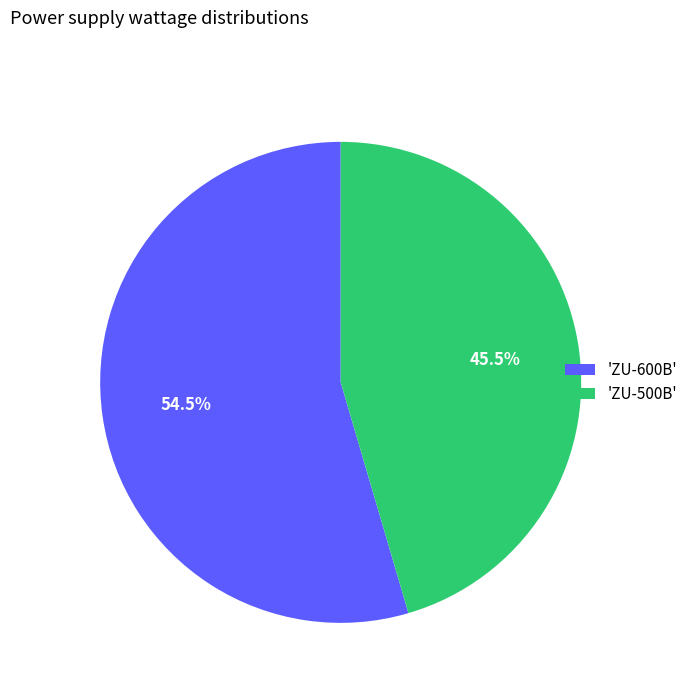

Approximately how many times larger is the value at 'ZU-500B' compared to 'ZU-600B'?

0.8